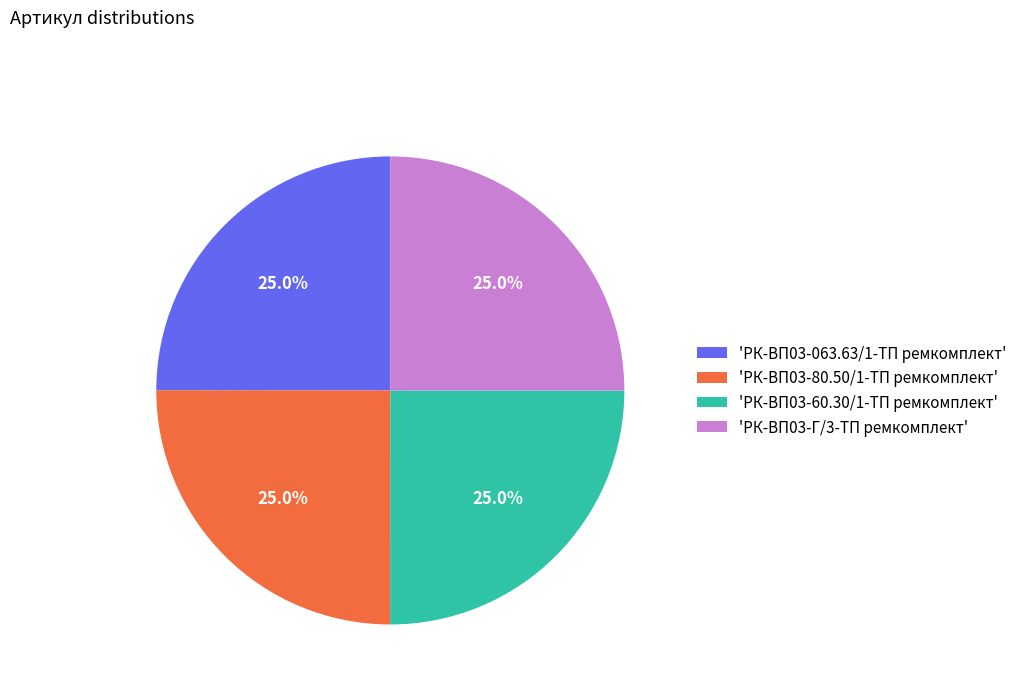

Does 'РК-ВП03-Г/3-ТП ремкомплект' account for over 50% of the chart?

No